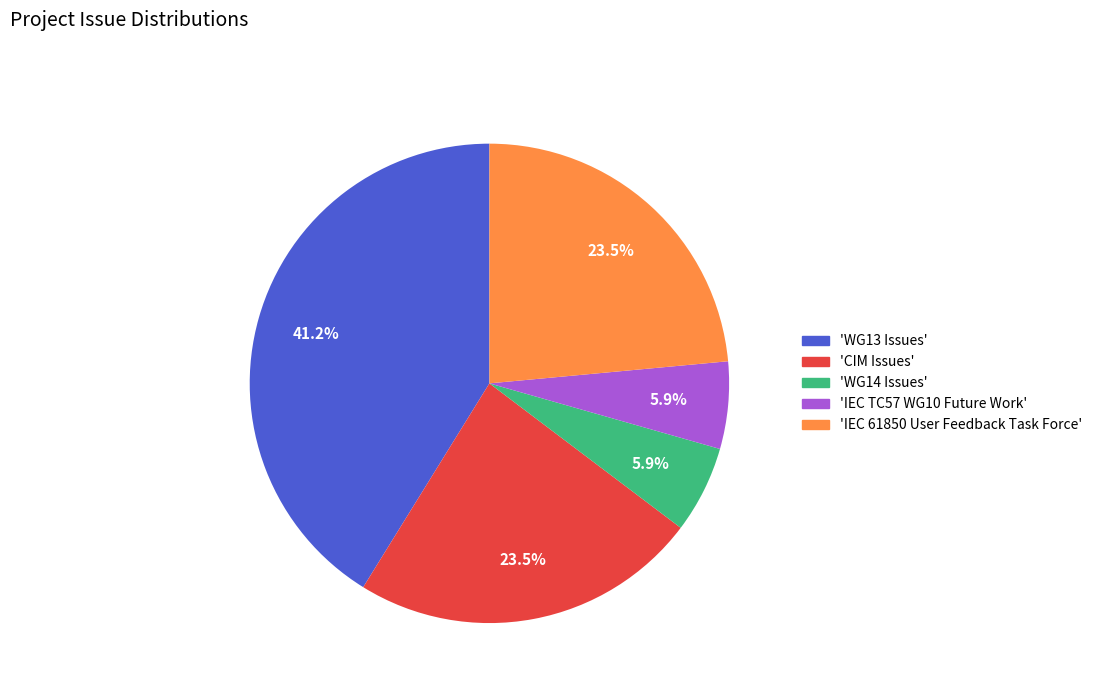

Is there any slice that represents more than half of the pie?

No